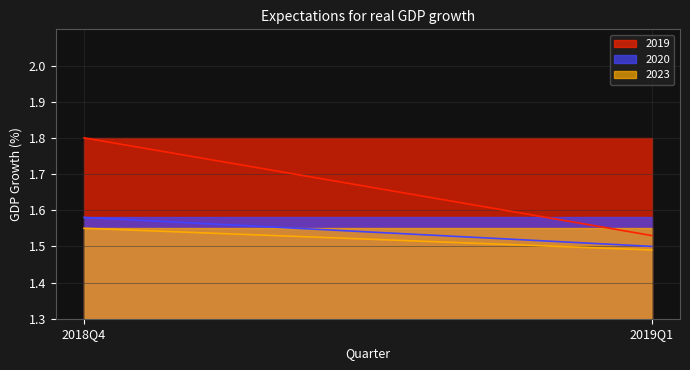

What is the approximate value of 2023 at 2018Q4?

1.6